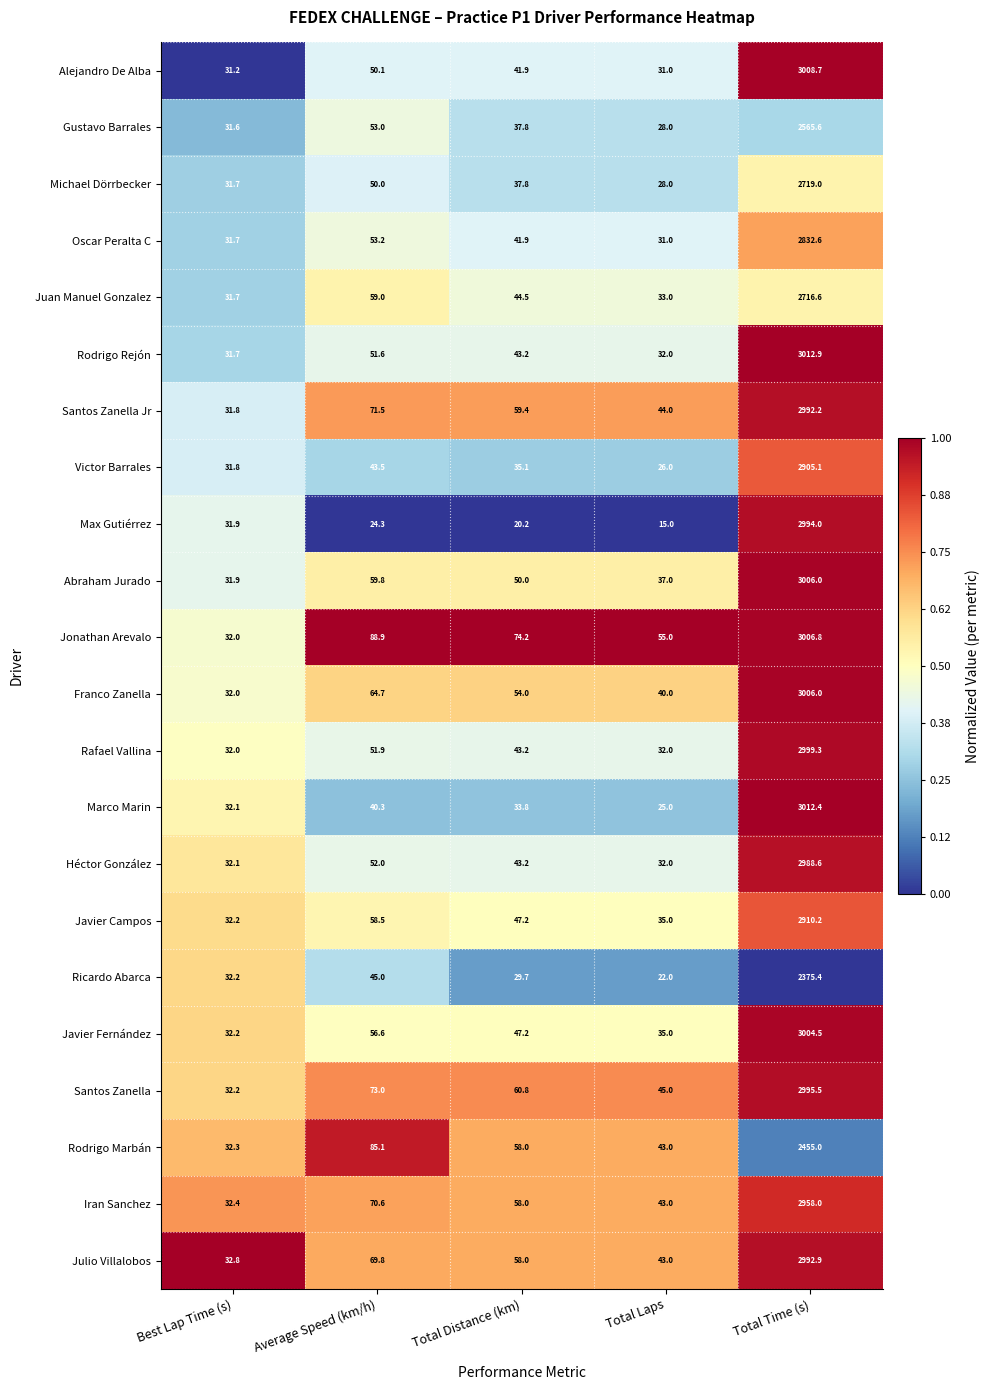

Between Best Lap Time (s) and Average Speed (km/h), which series saw the biggest shift?

Jonathan Arevalo